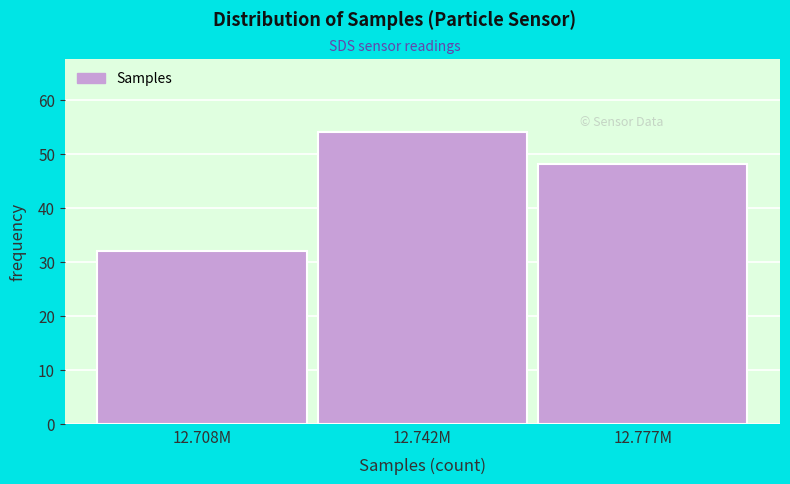

Reading left to right, transcribe all the data shown in this chart.

12.708M=32	12.742M=54	12.777M=48